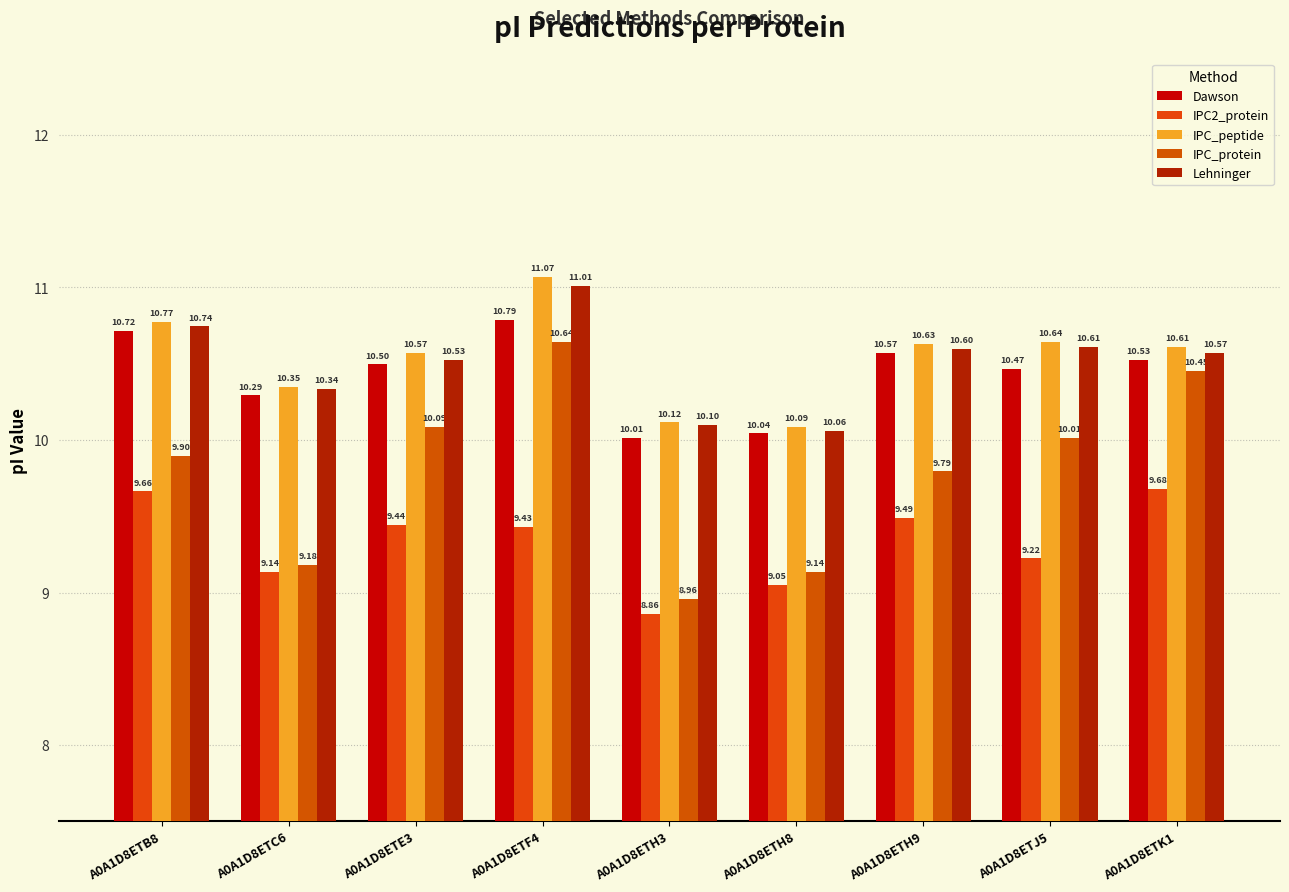

How many series are shown in this chart?

5